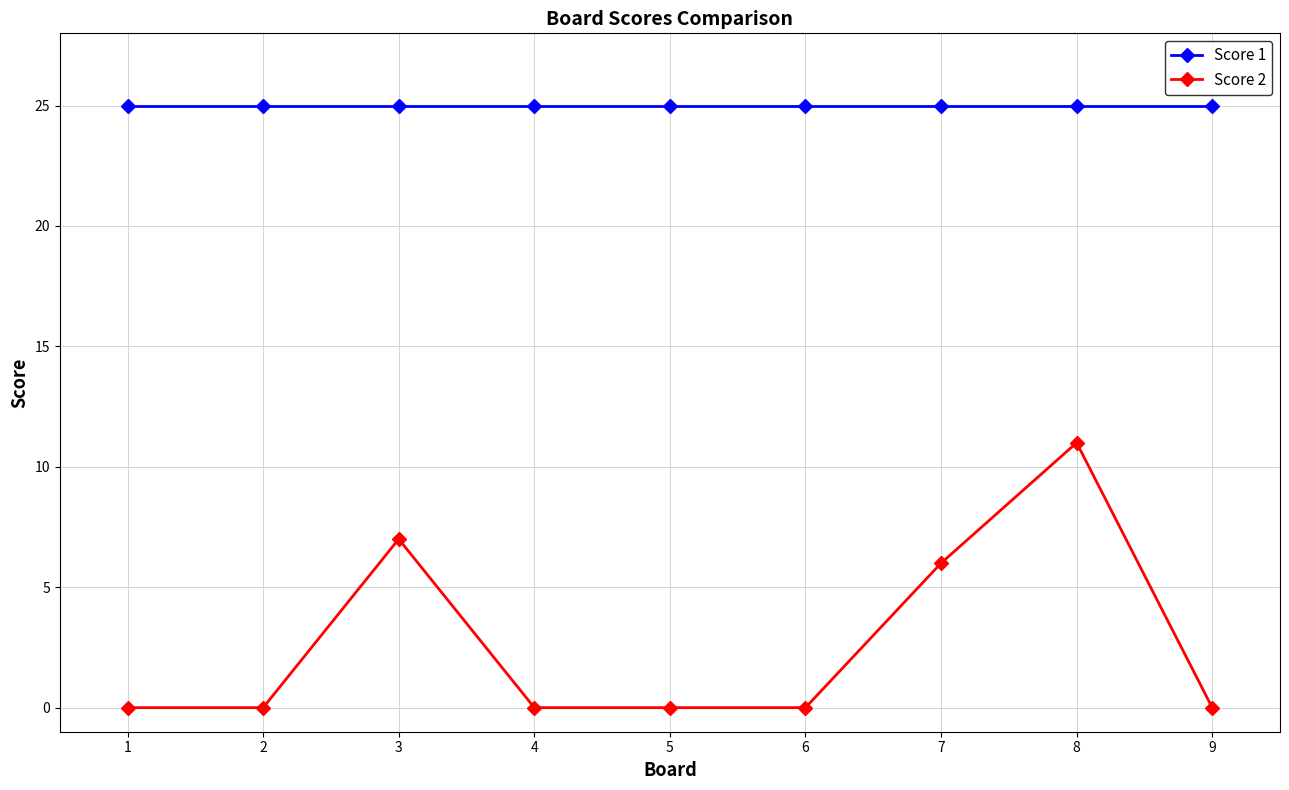

Which series has the largest total across all categories?

Score 1